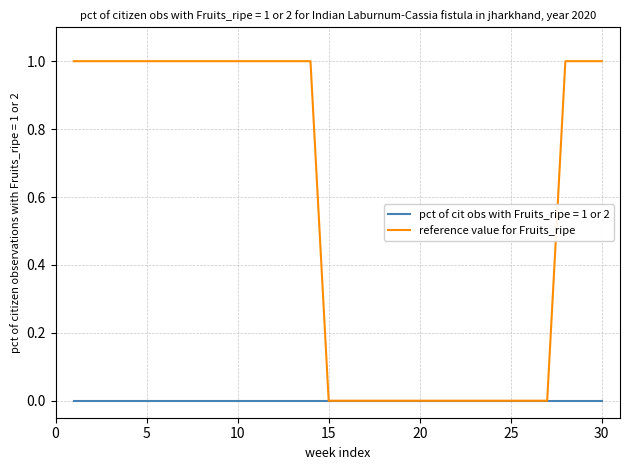

List the series in order of their overall mean, lowest first.

pct of cit obs with Fruits_ripe = 1 or 2, reference value for Fruits_ripe